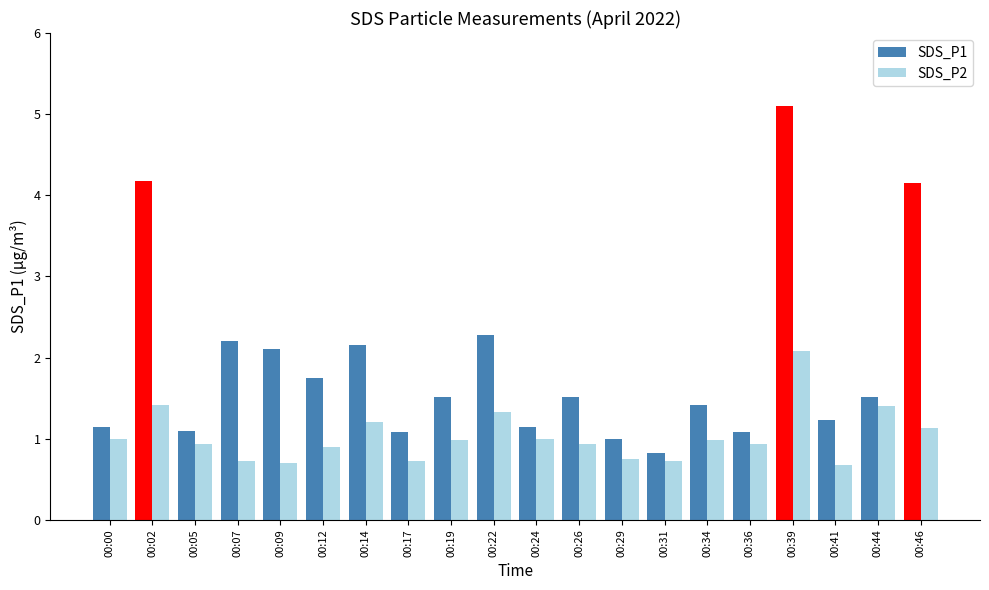

Does the chart contain any negative values?

No